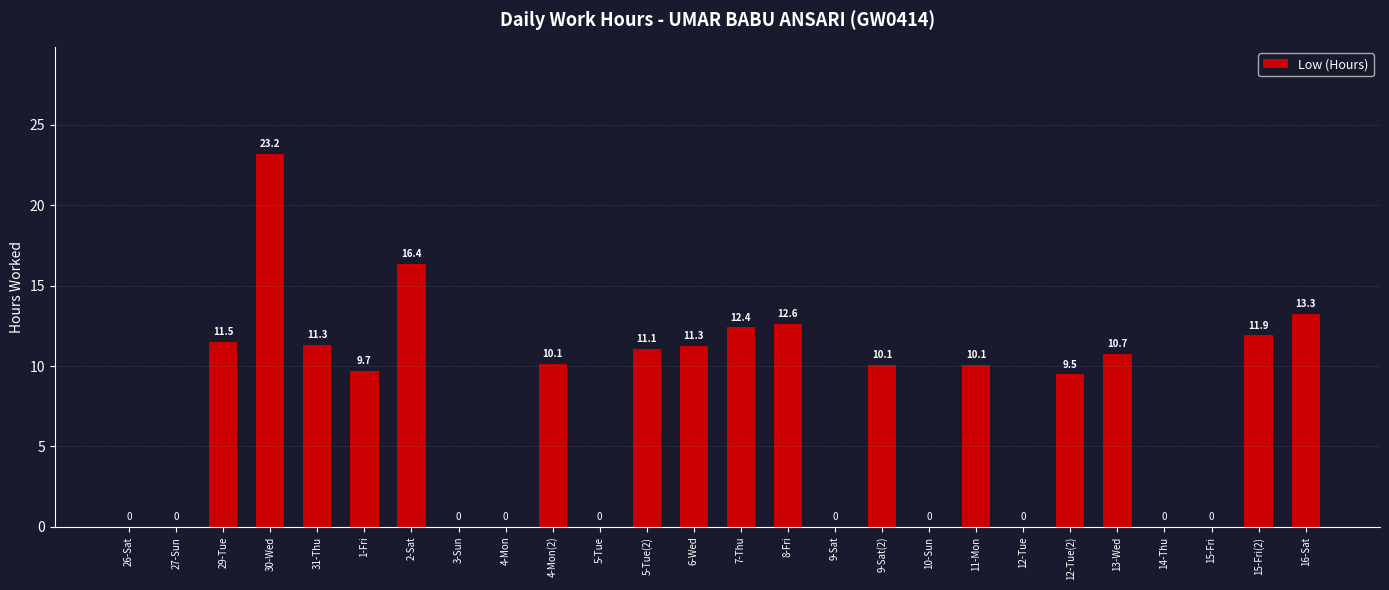

Is it true that the value at 16-Sat is 13.3?

True